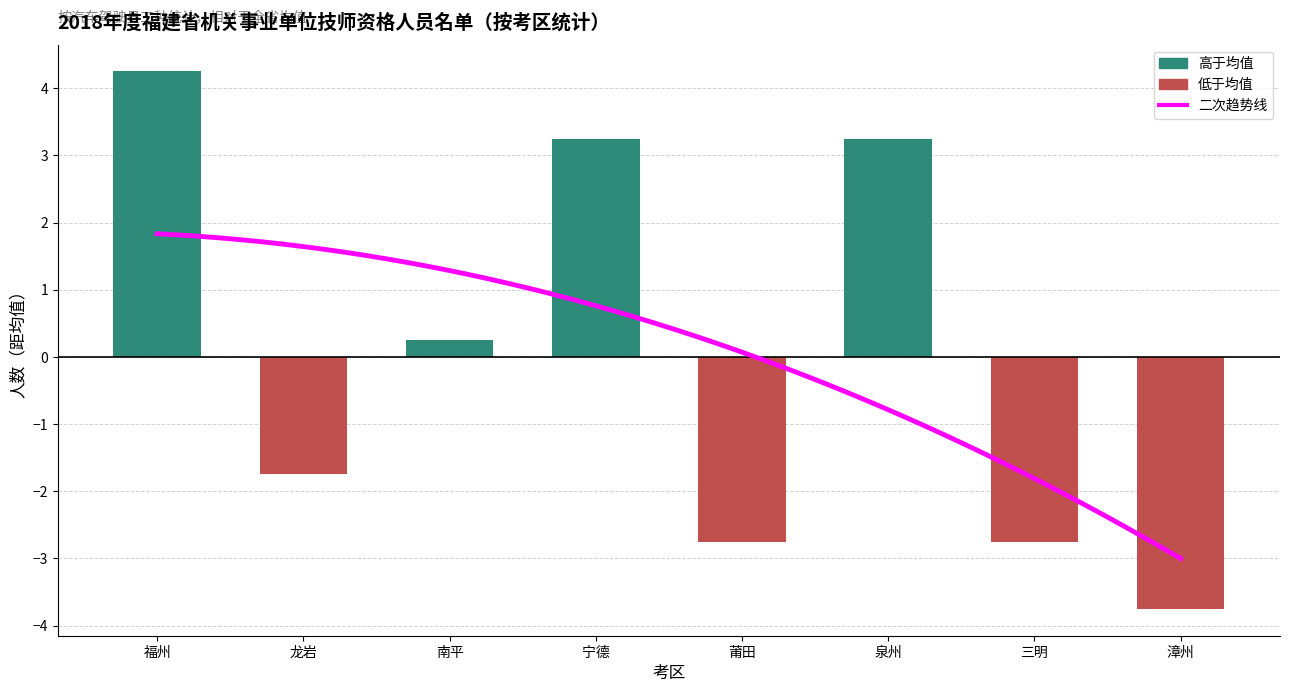

What is the spread (max minus min) of values at 三明?

1